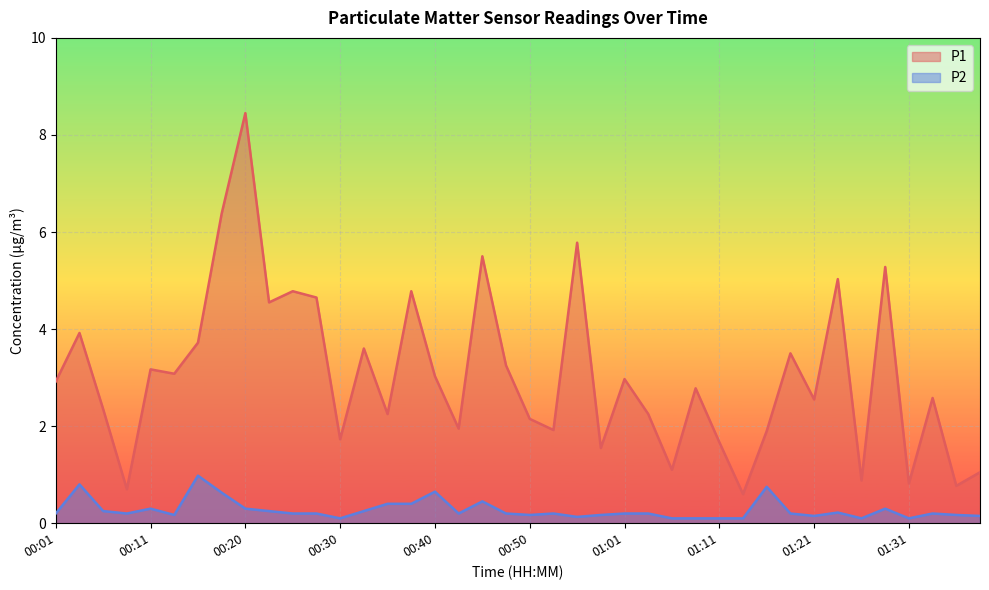

Where is the first local minimum for P1?

00:08